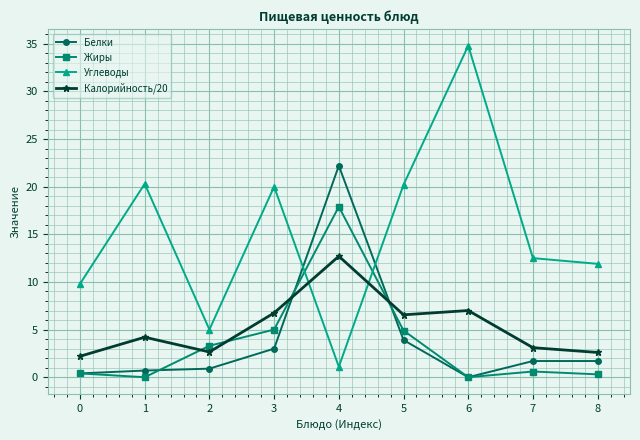

Is this an area chart (filled region under the line)?

No